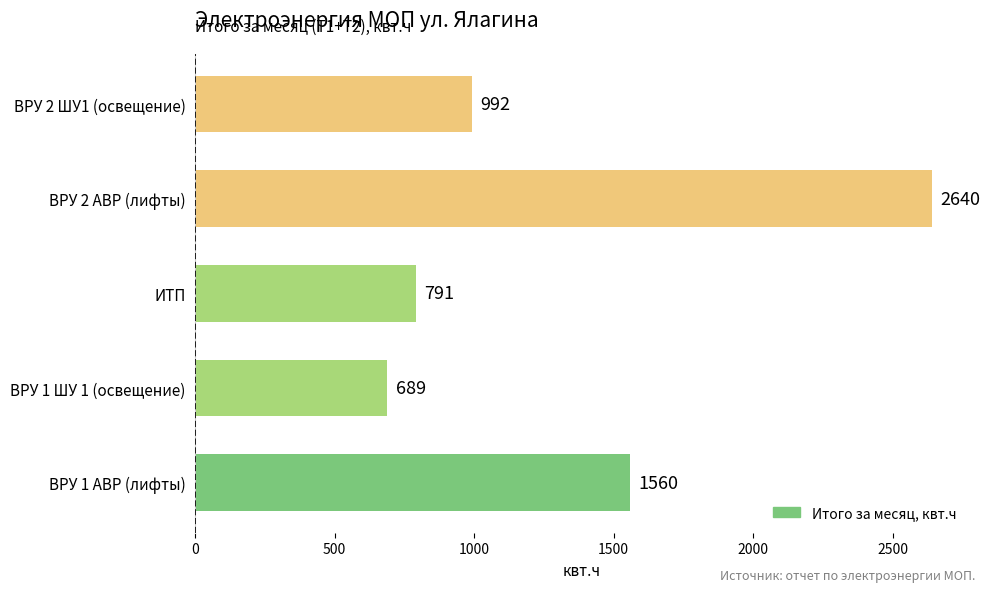

List the labels in order of value, smallest first.

ВРУ 1 ШУ 1 (освещение), ИТП, ВРУ 2 ШУ1 (освещение), ВРУ 1 АВР (лифты), ВРУ 2 АВР (лифты)